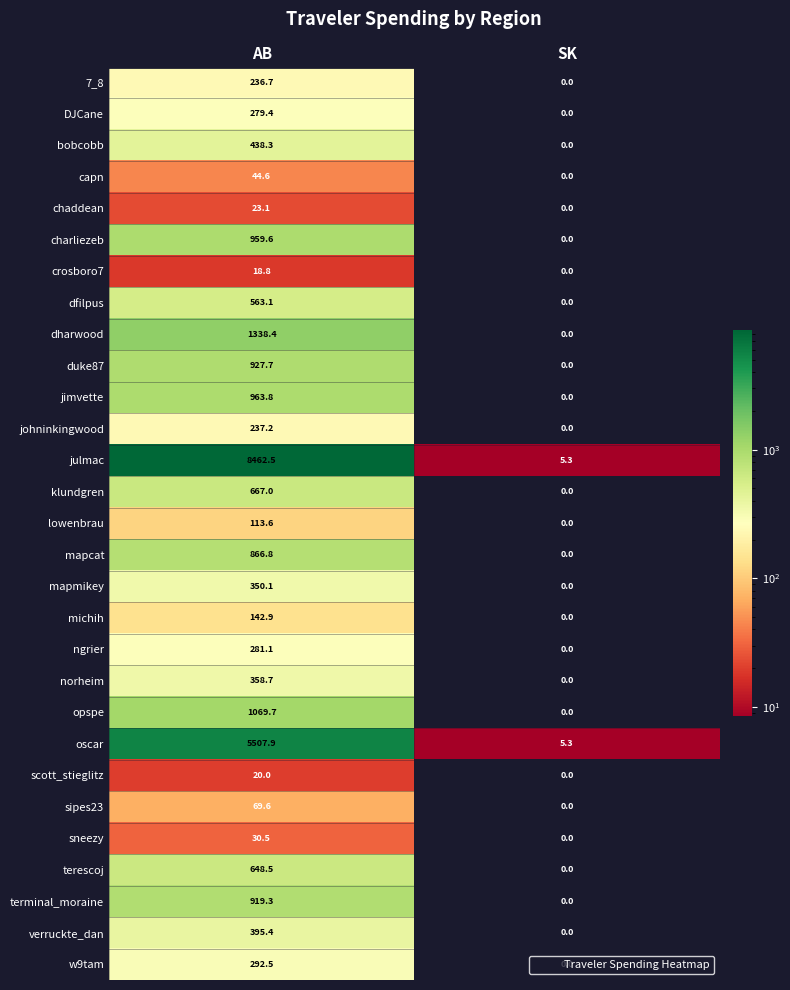

True or false: julmac has a value of 8462.5 at AB.

True